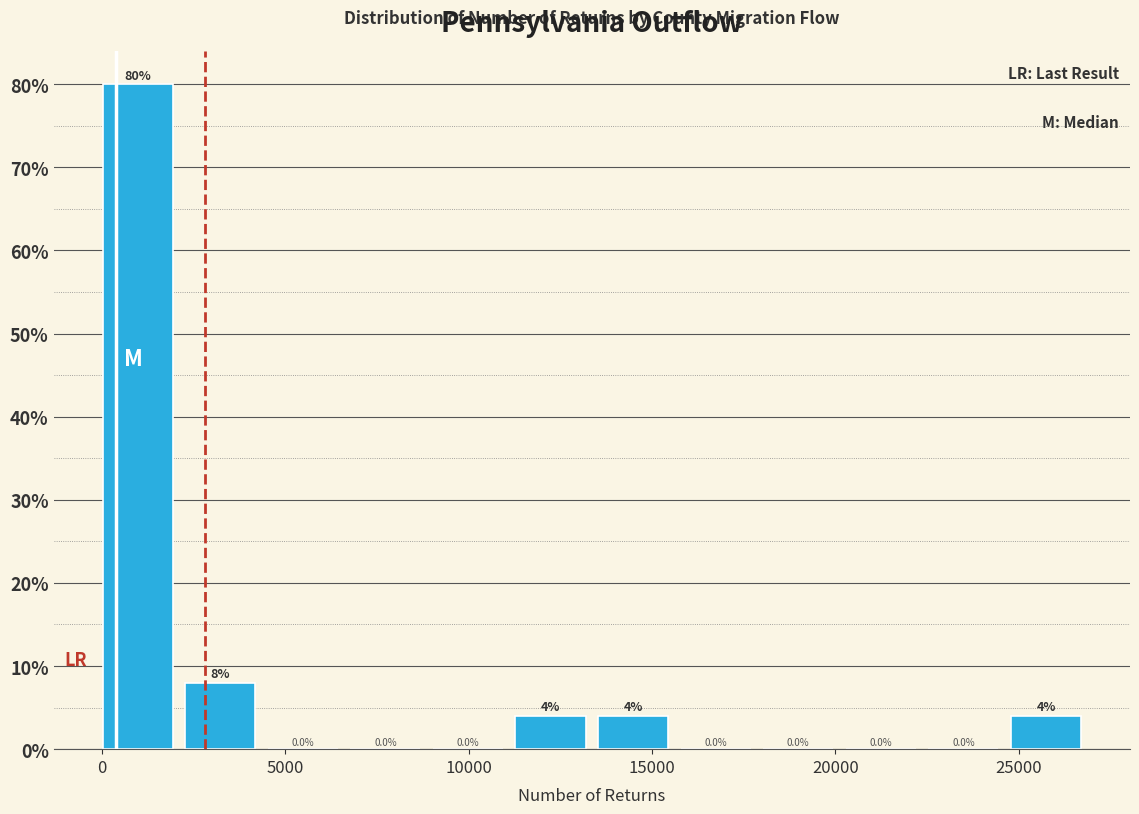

How tall is the bar that spans 2500 to 4500 on the x-axis? The bar edges are not printed on the chart, so give them approximately, as read against the axis.

8.0